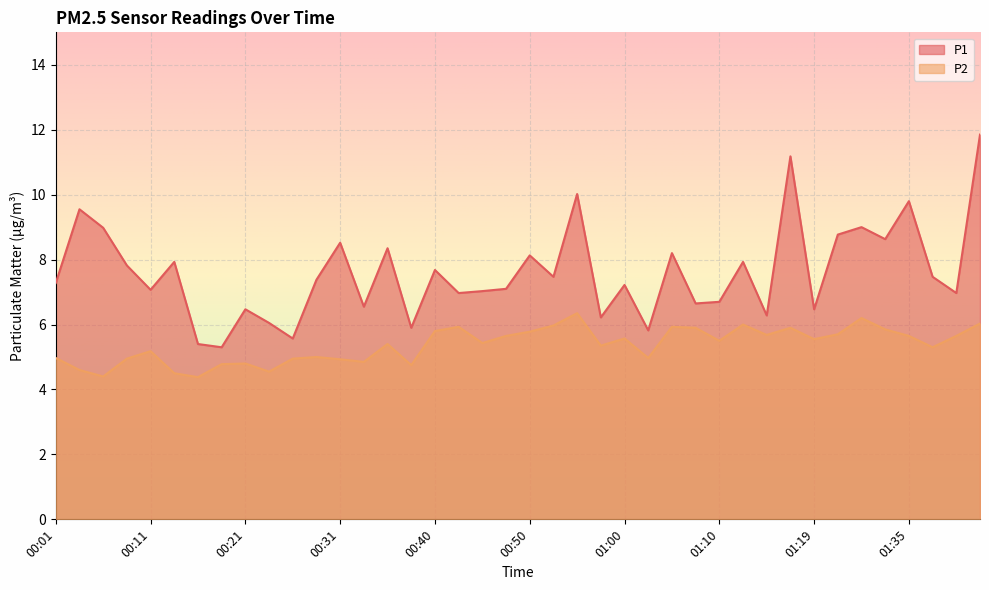

What is the sum of all P2 values?

214.6